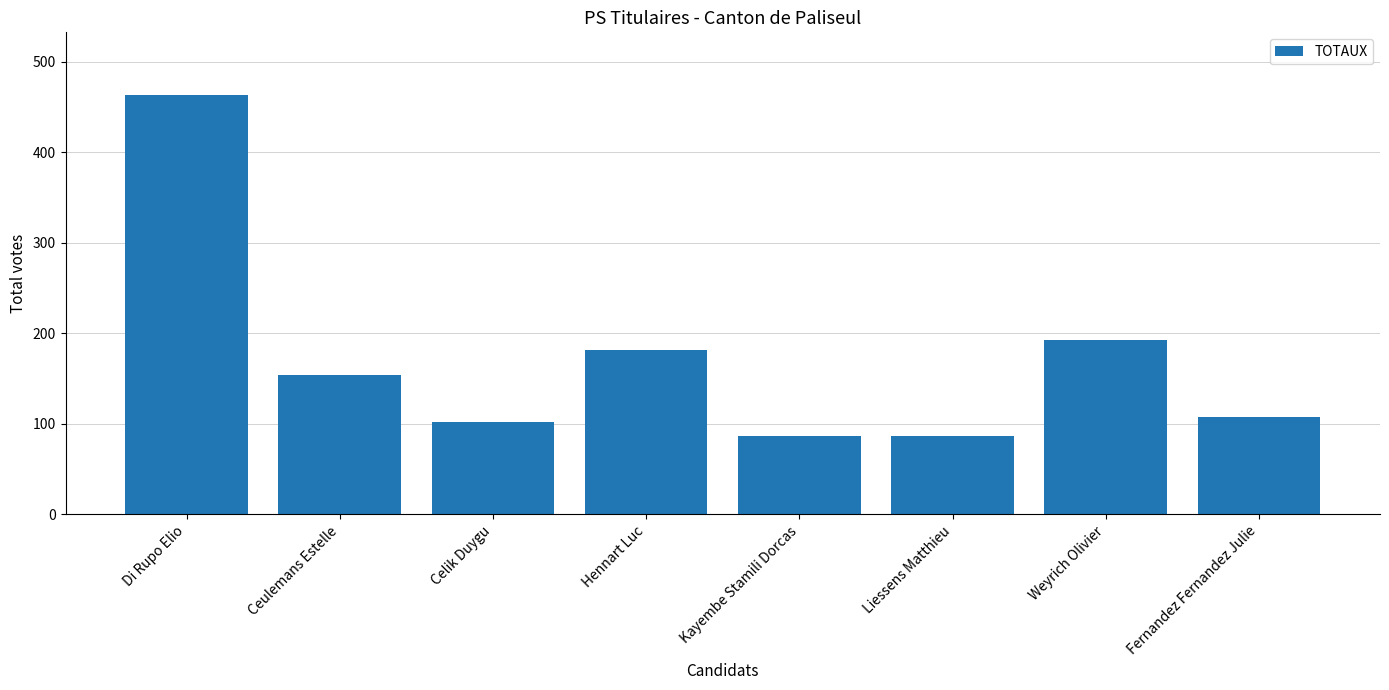

What is the sum of all values?

1375